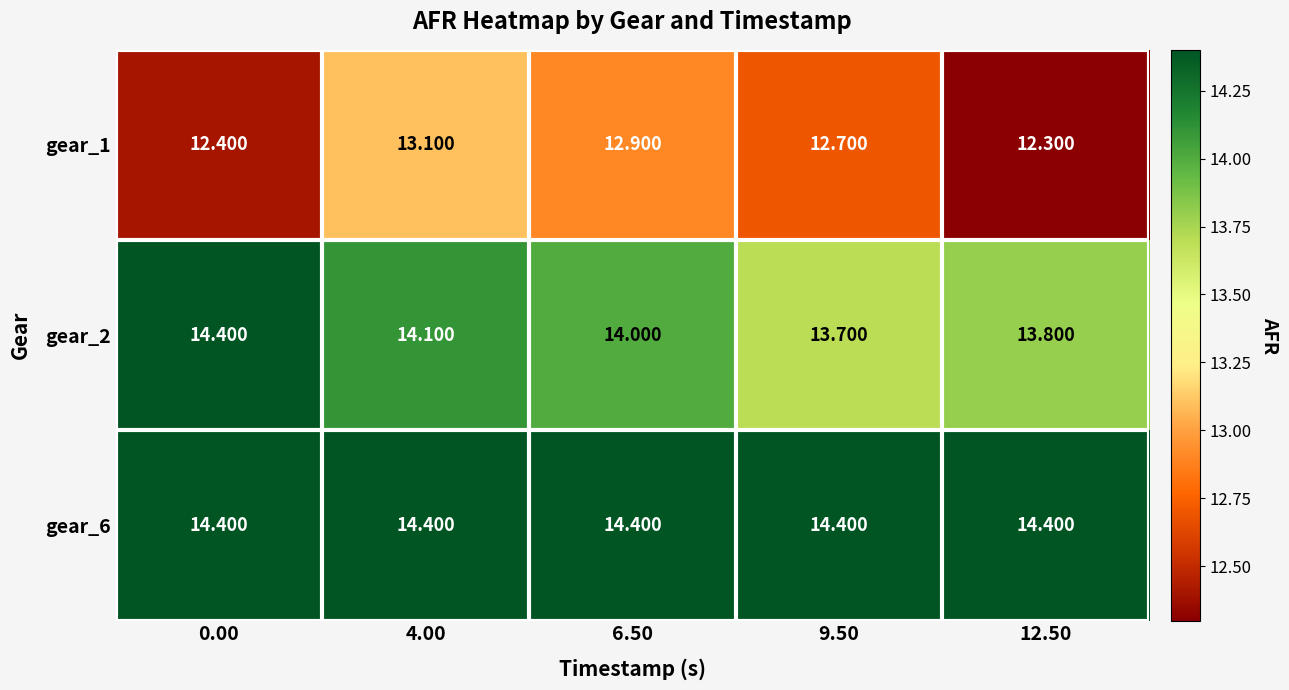

Is the value of gear_2 at 9.50 greater than the value of gear_6 at 0.00?

No